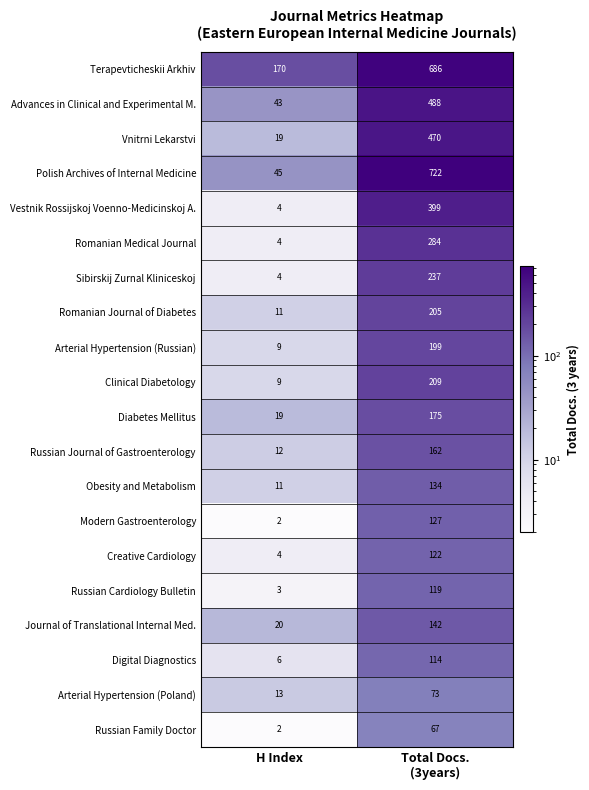

Which label corresponds to the smallest value in the chart?

H Index